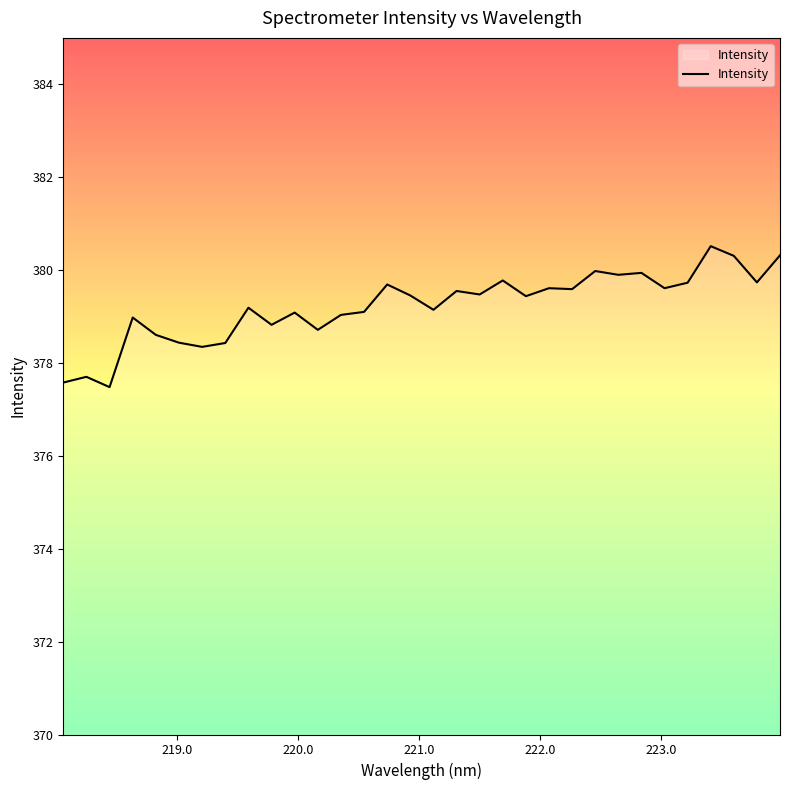

What is the difference between the maximum and minimum values?

3.0